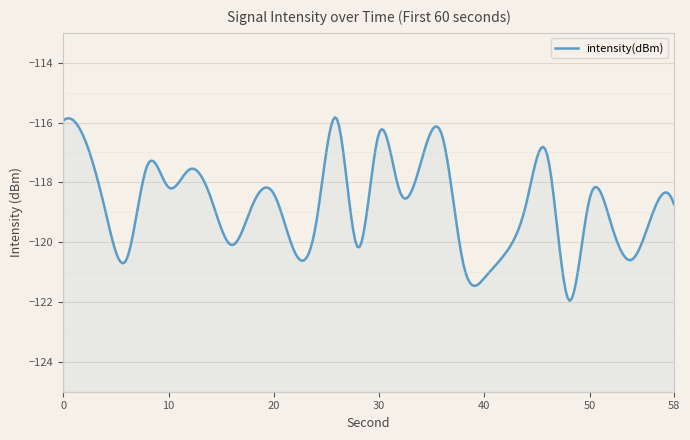

What is the value of the 20th point from the left?

-120.7